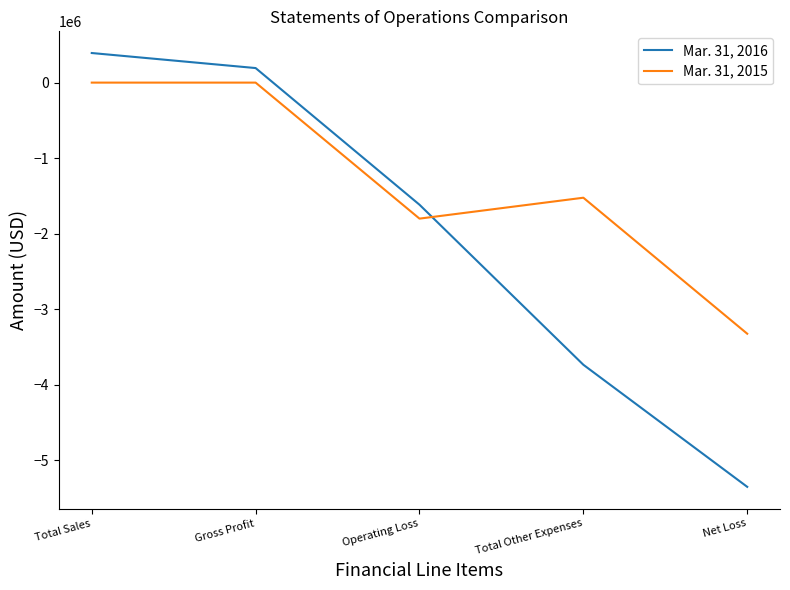

What are all the series names shown in the legend?

Mar. 31, 2016, Mar. 31, 2015